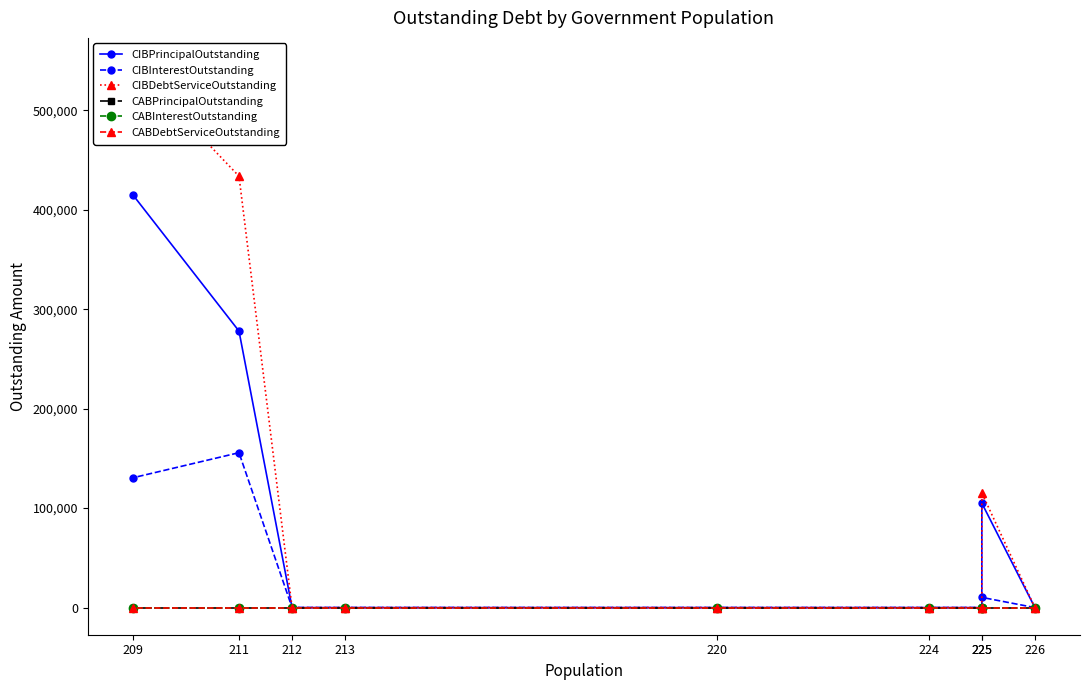

Rank the series at 213 from highest to lowest value.

CIBPrincipalOutstanding, CIBInterestOutstanding, CIBDebtServiceOutstanding, CABPrincipalOutstanding, CABInterestOutstanding, CABDebtServiceOutstanding